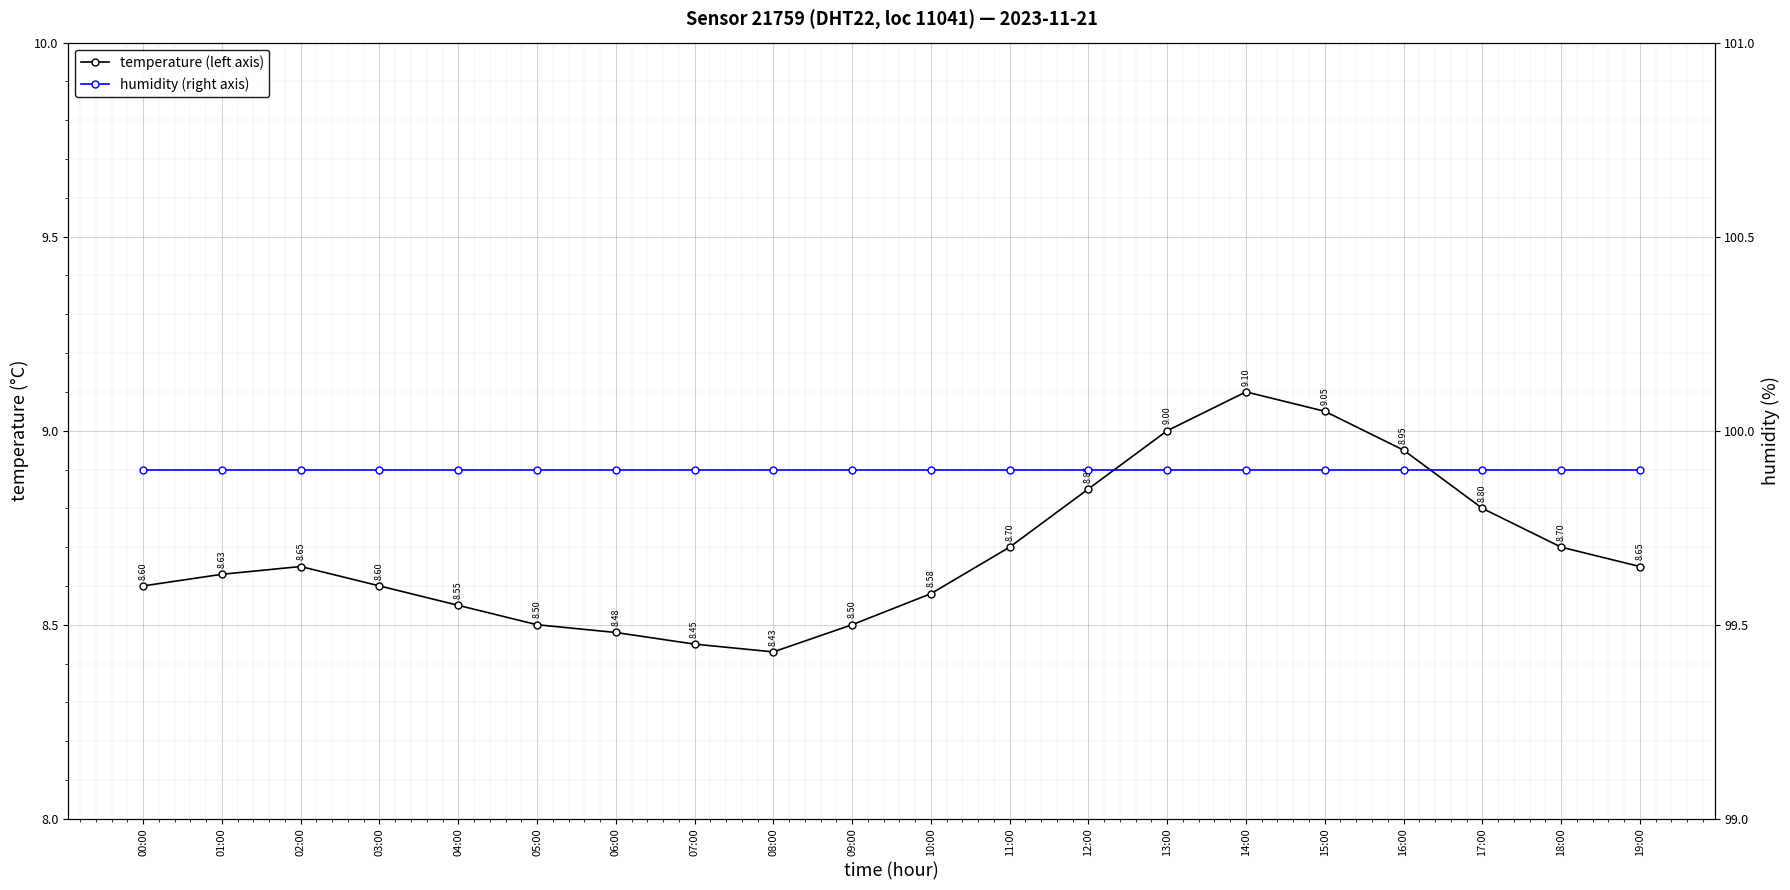

What are all the series names shown in the legend?

temperature (left axis), humidity (right axis)